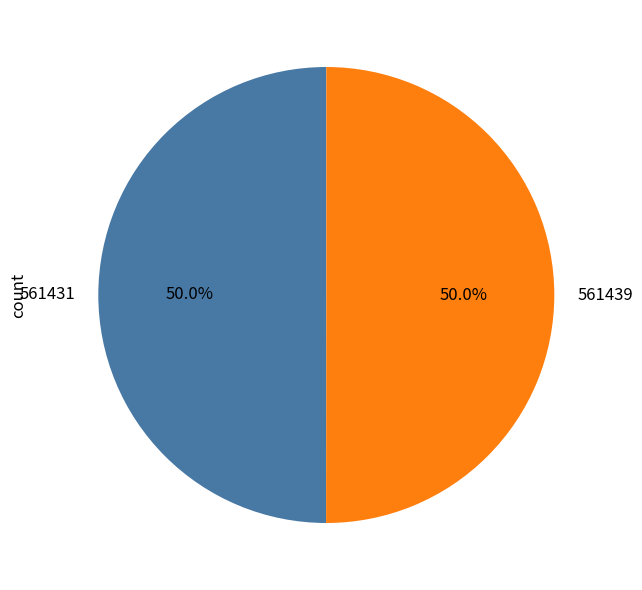

To the nearest percent, what is the average slice percentage?

50%